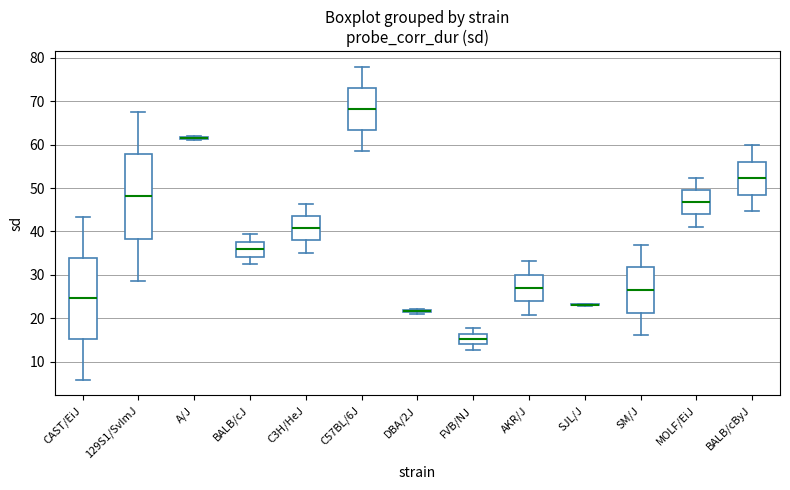

Where does the upper whisker of the box for C57BL/6J end on the y-axis? The values are not printed on the chart, so give them approximately, as read against the axis.

78